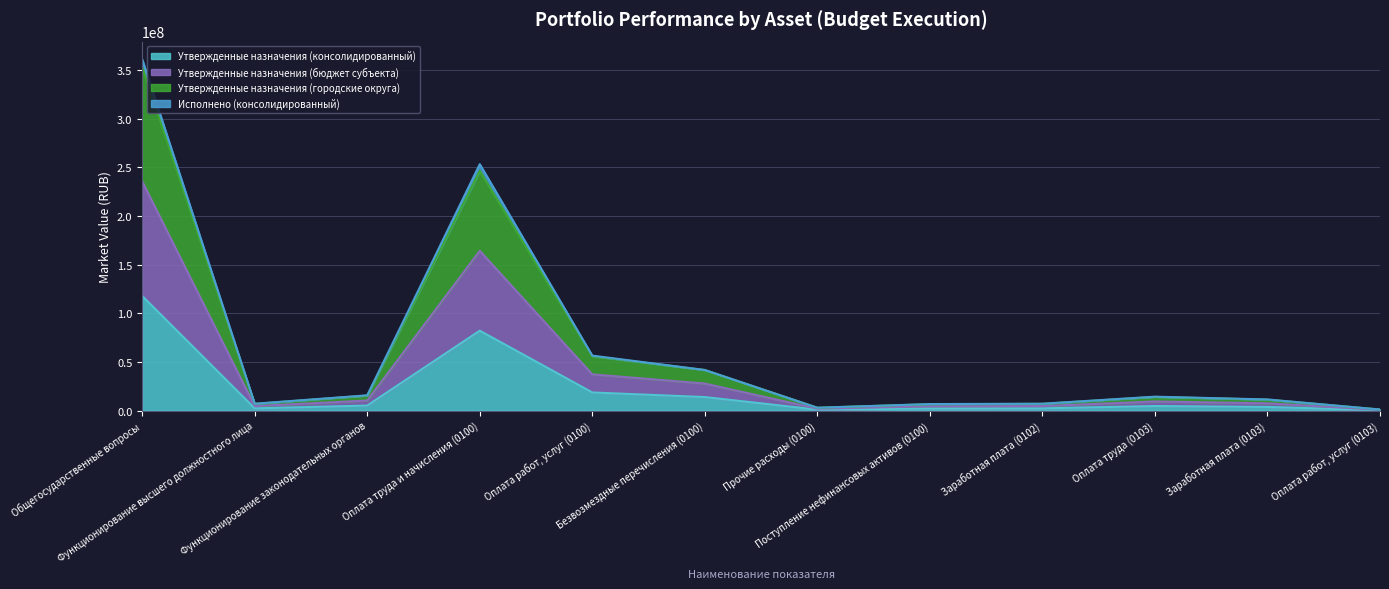

What is the minimum value for Утвержденные назначения (городские округа)?

1107000.0